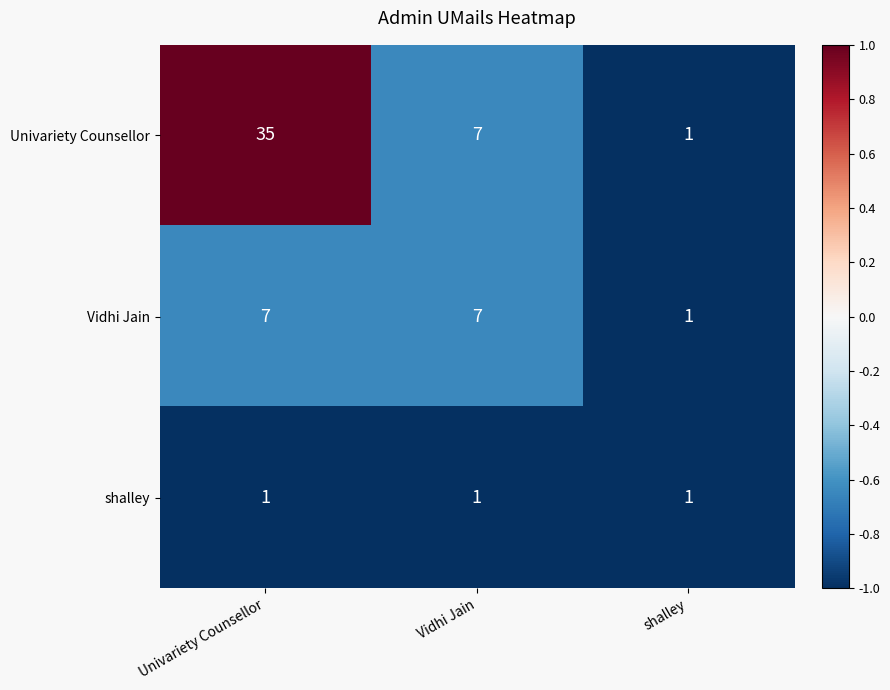

Reading left to right, list all the values displayed in this chart.

Univariety Counsellor: 35	7	1
Vidhi Jain: 7	7	1
shalley: 1	1	1